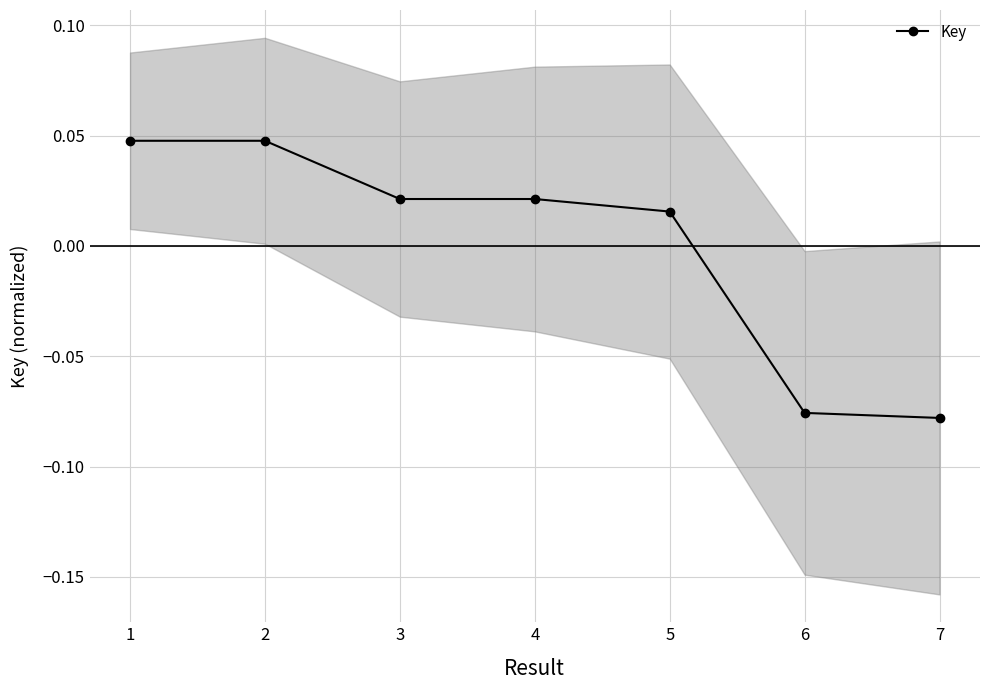

Is it true that the value at 7 is -0.1?

False